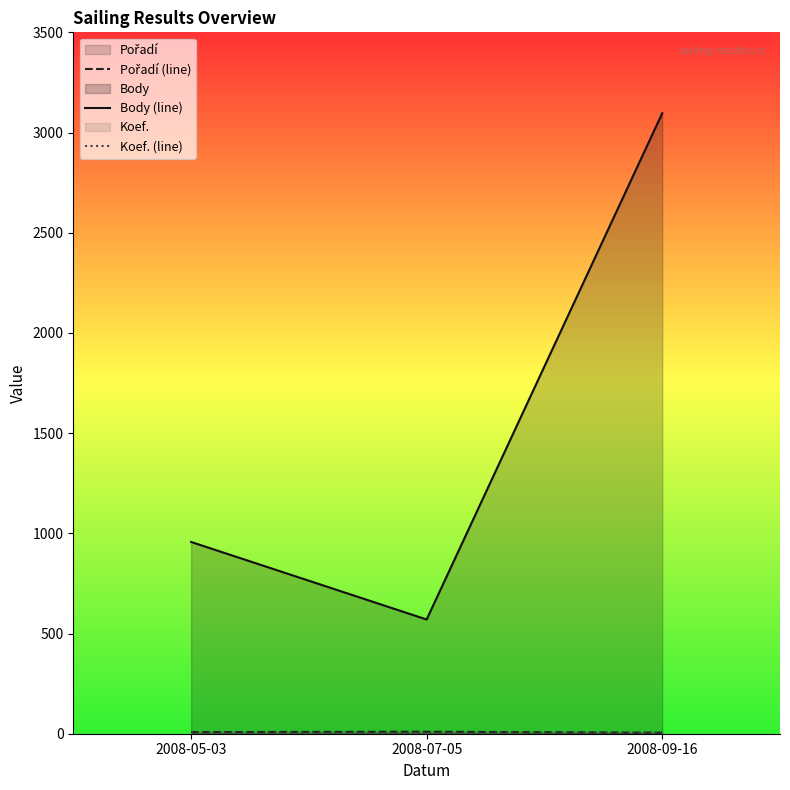

At which label does Pořadí (line) first exceed 8?

2008-07-05